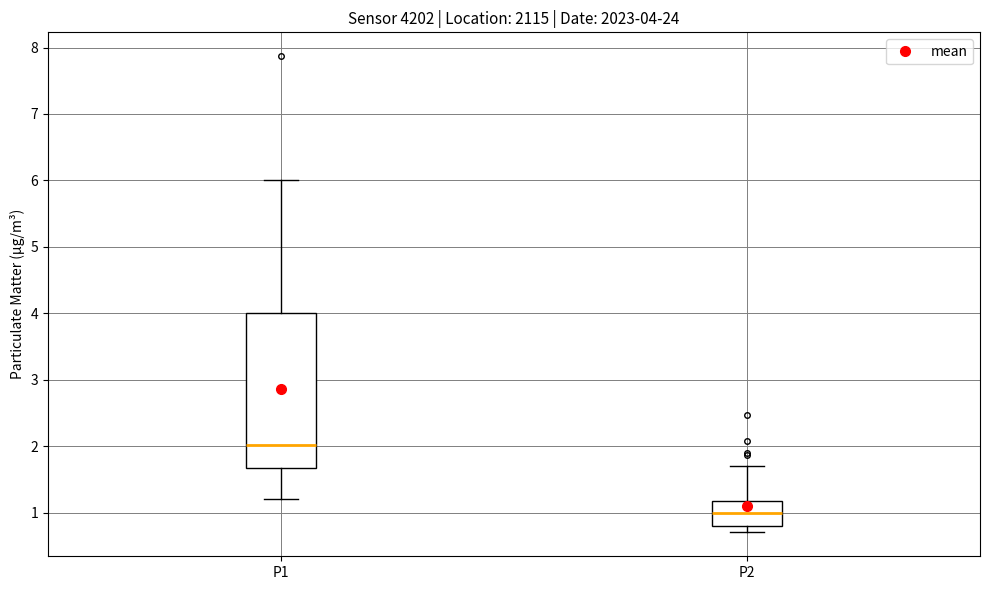

Which box is the tallest, from its lower edge to its upper edge?

P1